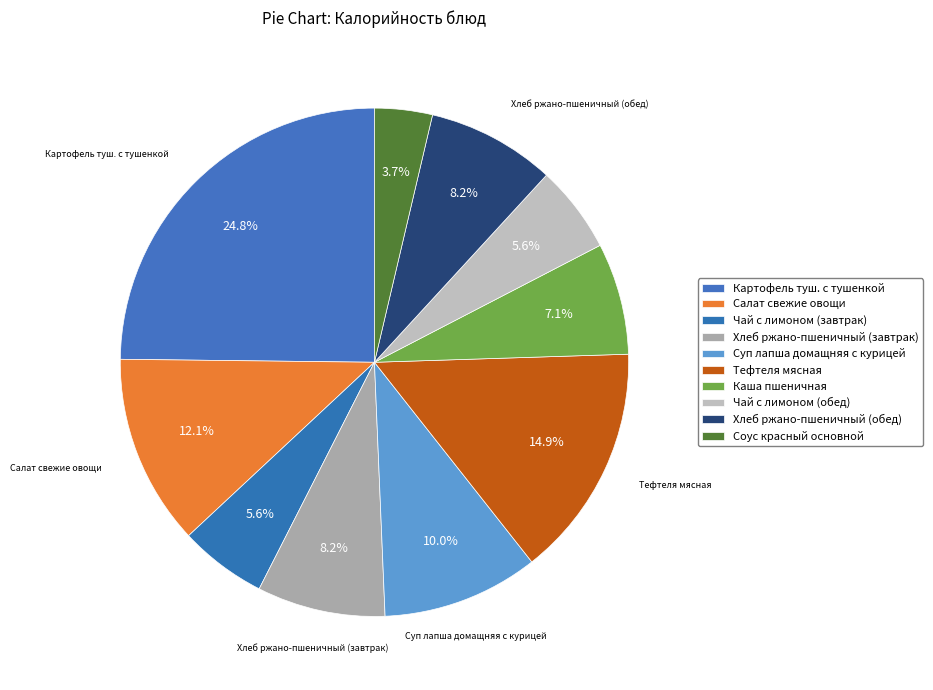

Count the number of slices in the pie.

10